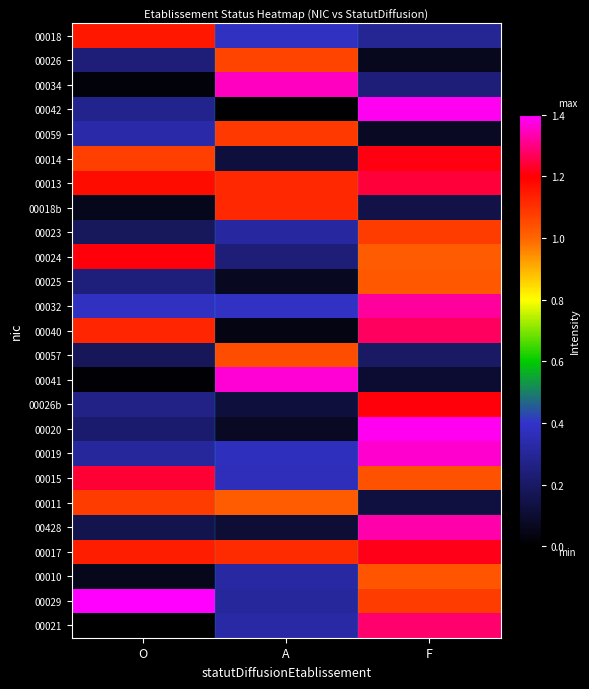

List the series in order of their peak value, lowest first.

00025, 00010, 00057, 00026, 00011, 00023, 00059, 00018b, 00018, 00024, 00026b, 00014, 00017, 00015, 00013, 00040, 00021, 00032, 00428, 00034, 00019, 00041, 00020, 00042, 00029